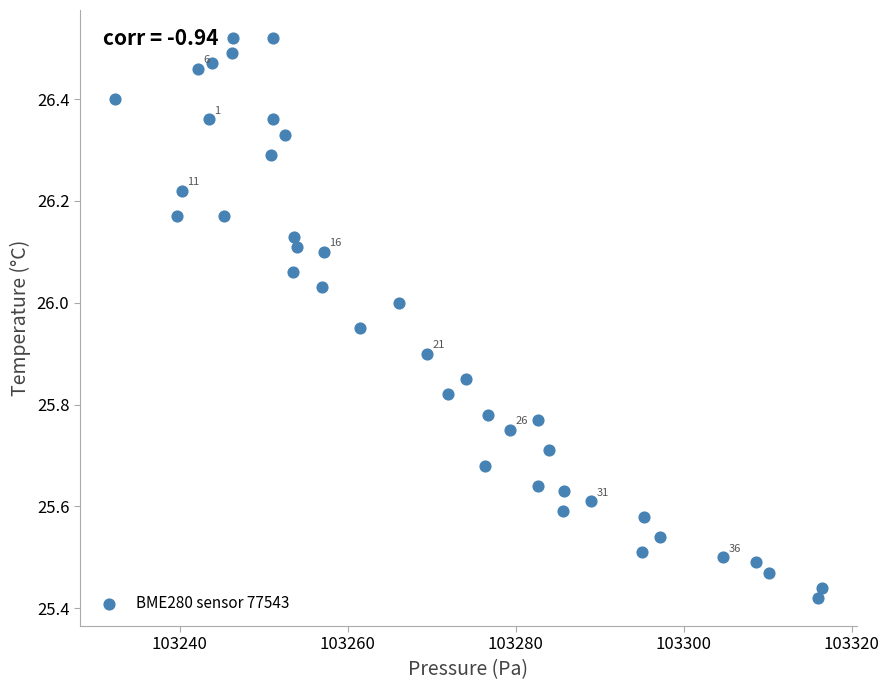

What is the range of Y values (max minus min)?

1.1